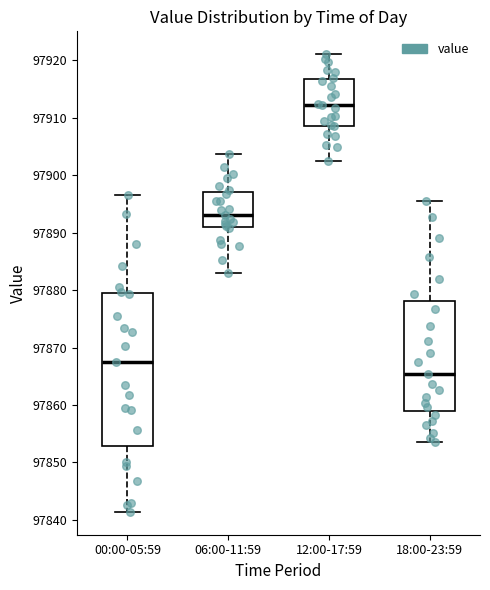

Reading left to right, read every box against the y-axis: the position of its median line, the range the box covers, and the ends of its whiskers. The values are not printed on the chart, so give them approximately, as read against the axis.

00:00-05:59: median 97868, box 97853 to 97879, whiskers 97841 to 97897
06:00-11:59: median 97893, box 97891 to 97897, whiskers 97883 to 97904
12:00-17:59: median 97912, box 97909 to 97917, whiskers 97902 to 97921
18:00-23:59: median 97865, box 97859 to 97878, whiskers 97854 to 97895